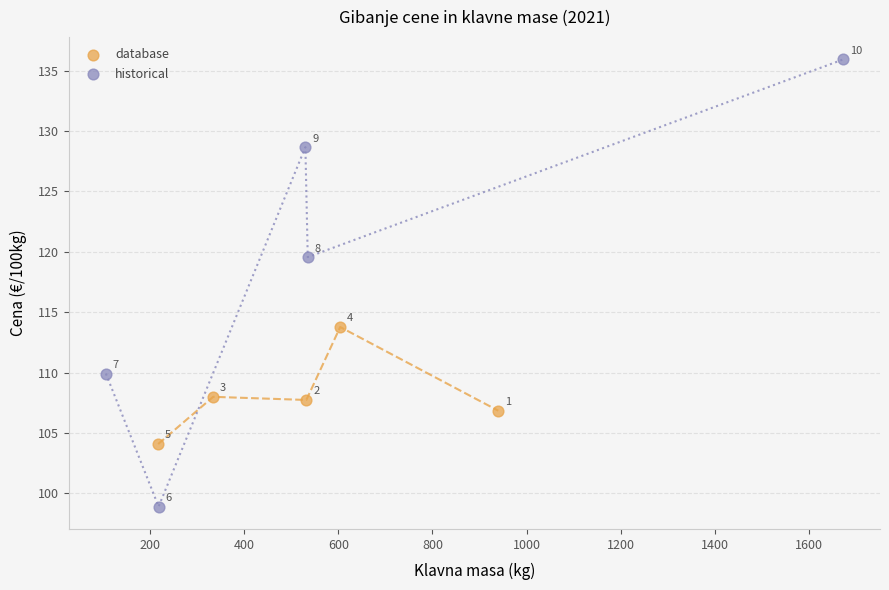

Which series contains the lowest Y value?

historical